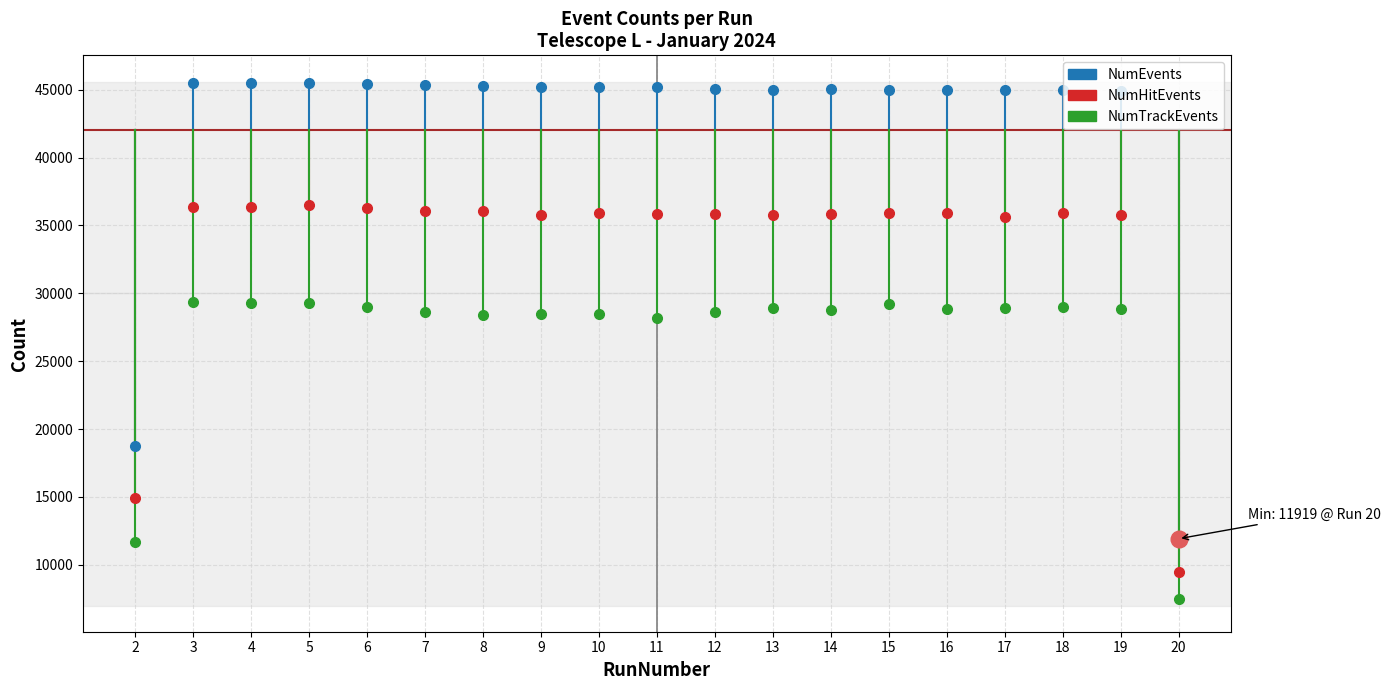

What is the total value across all series at 12?

109535